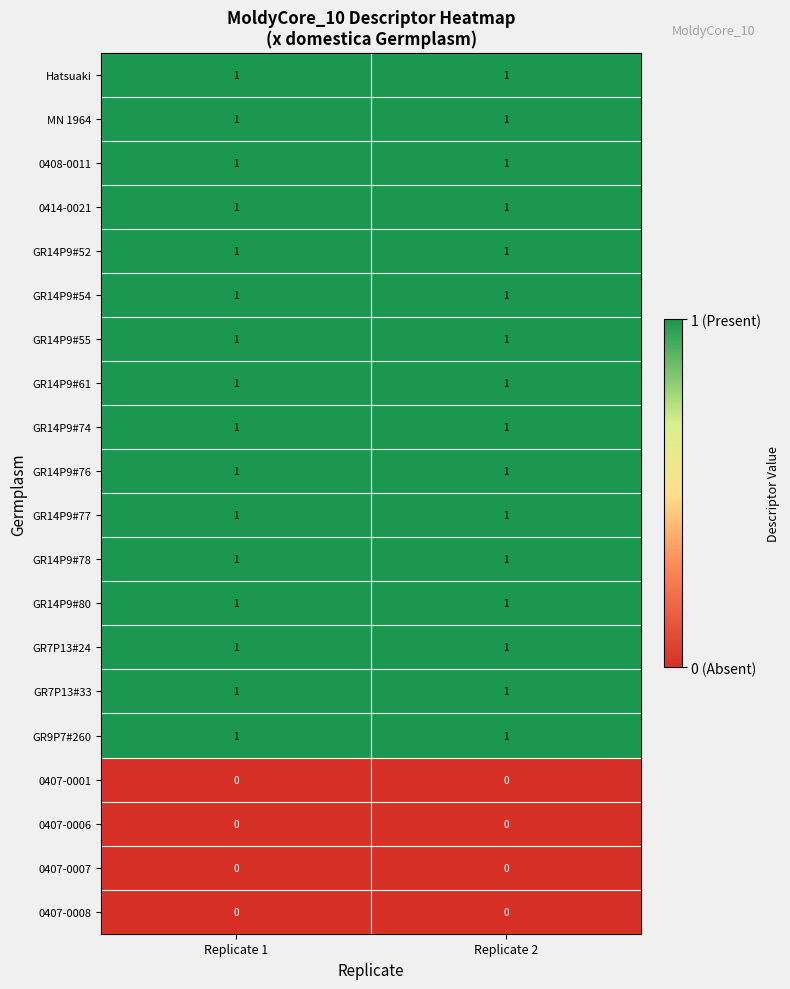

What is the total value across all series at Replicate 2?

16